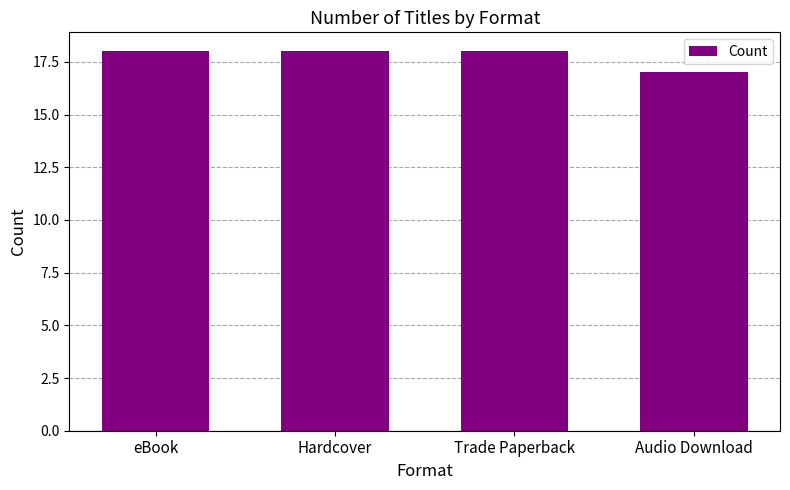

Is it true that the value at Audio Download is 4?

False